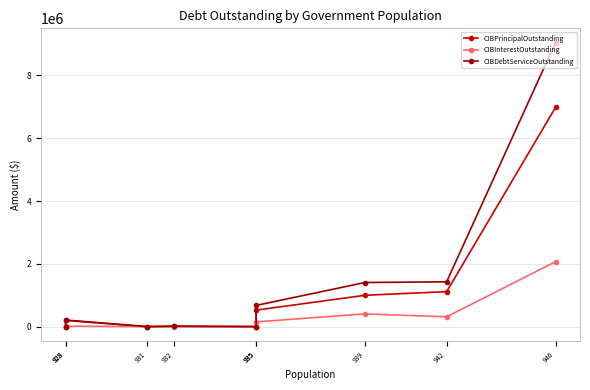

What is the maximum value shown in the chart?

9048450.0